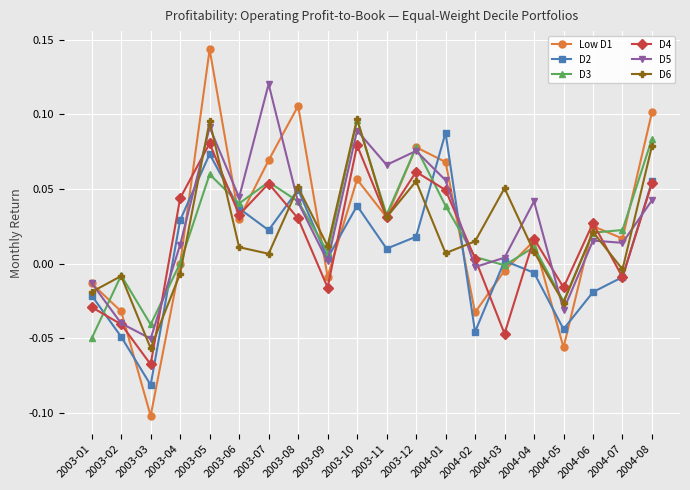

Between which two adjacent categories do D4 and D2 first intersect?

2003-01 and 2003-02